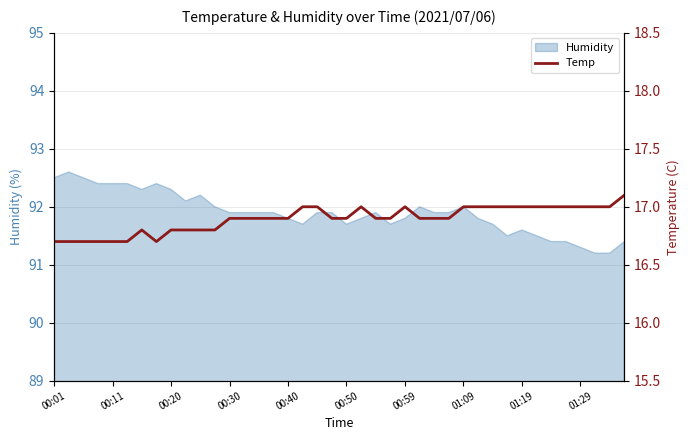

True or false: Humidity has a value of 36.2 at 00:30.

False